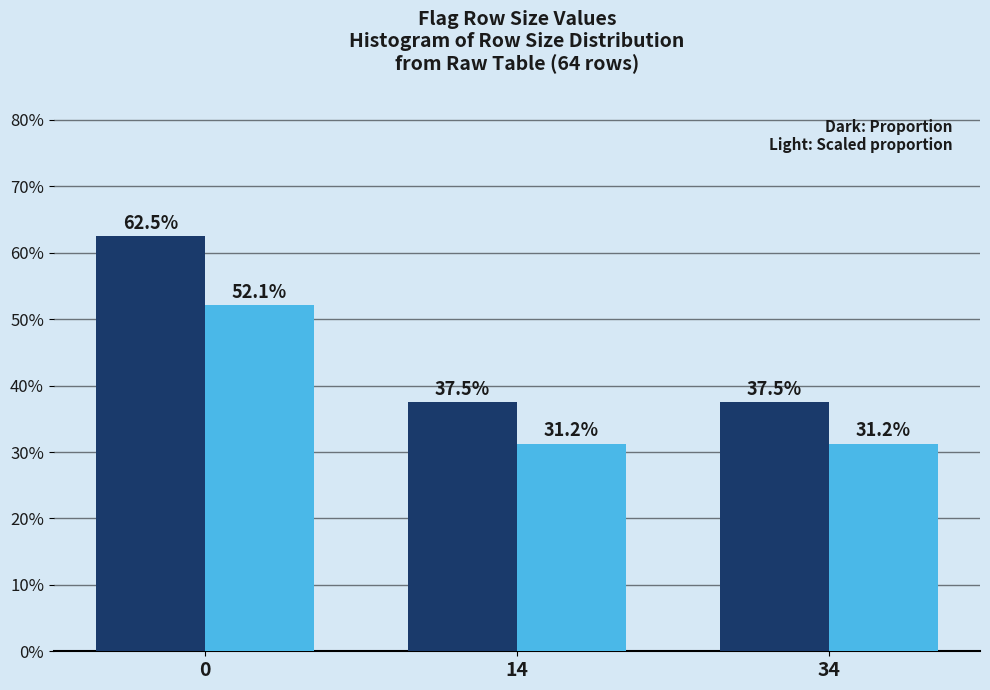

Are the bars horizontal?

No